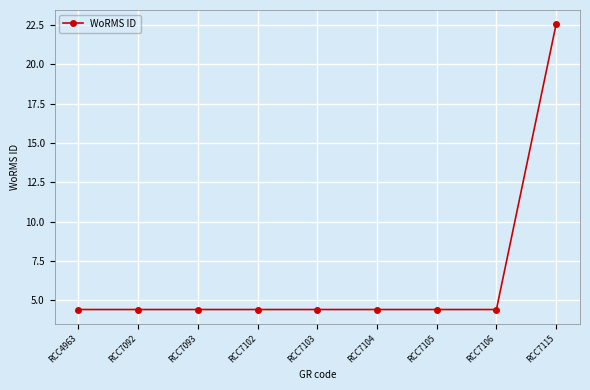

What value does the data have at RCC7115?

22.5